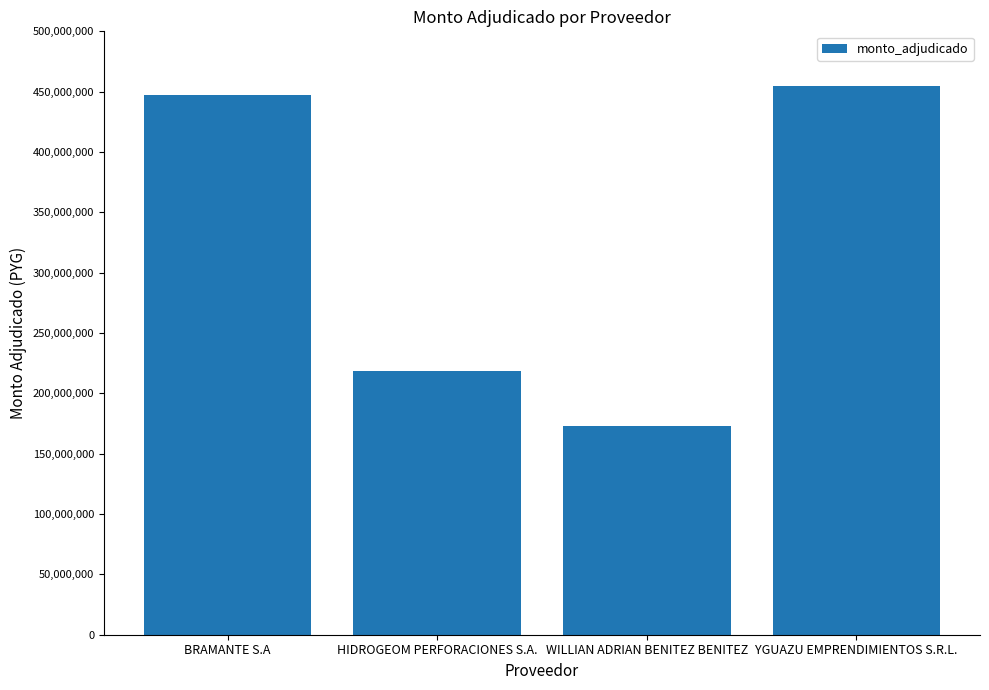

At which label is the value closest to 313538680?

HIDROGEOM PERFORACIONES S.A.